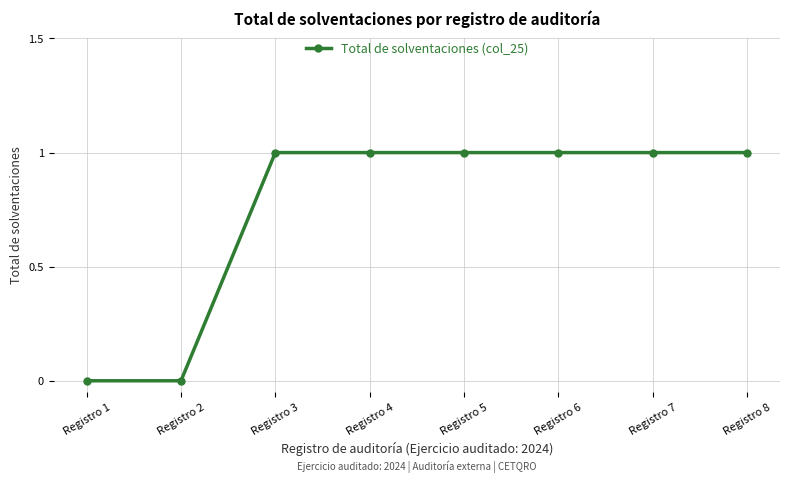

What is the sum of the values at Registro 6 and Registro 3?

2